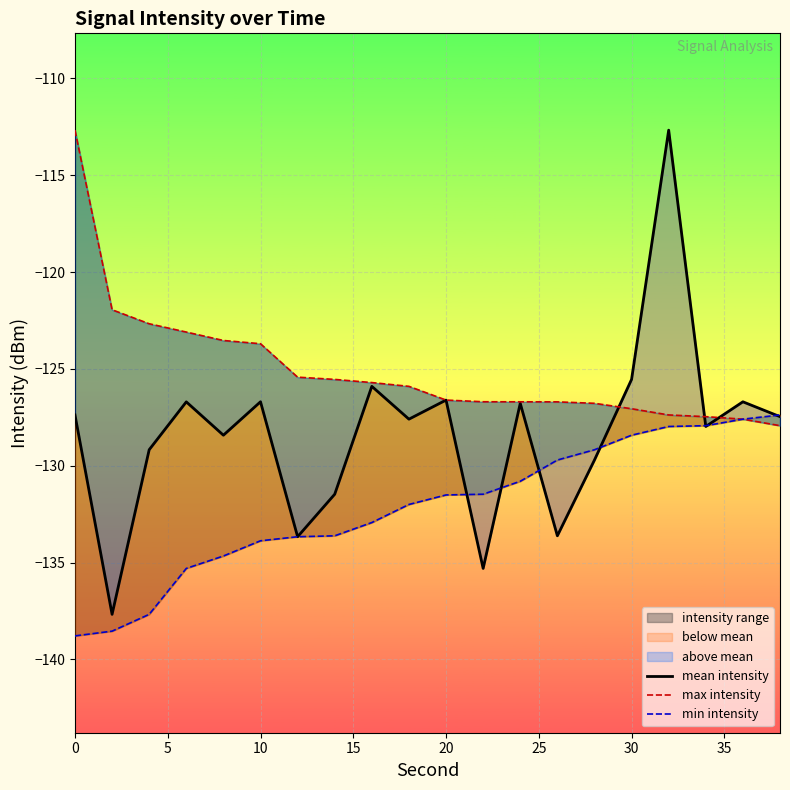

At how many categories does at least one series exceed -132?

20